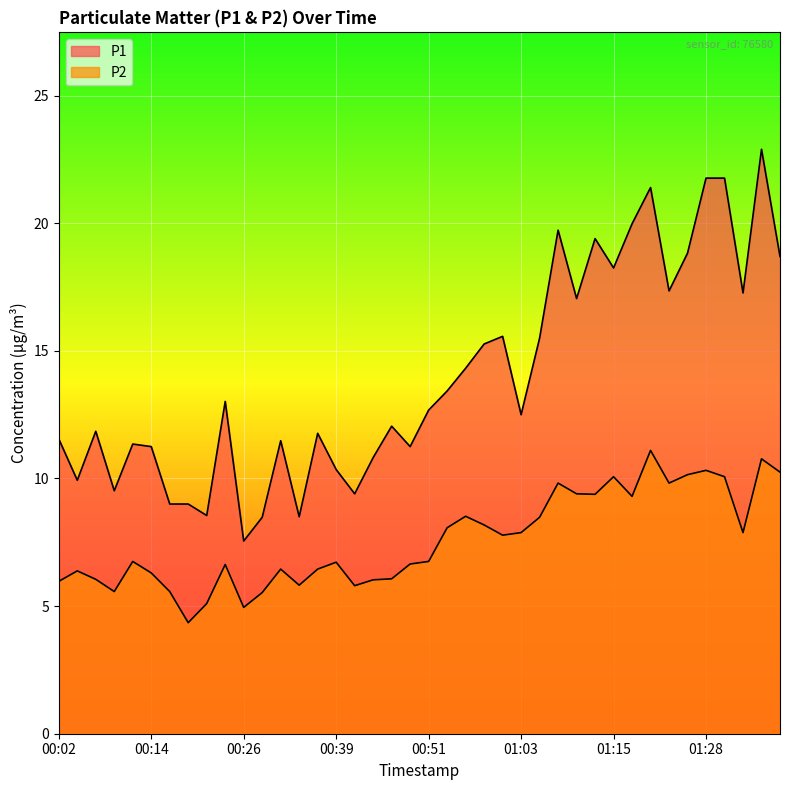

What are all the series names shown in the legend?

P1, P2